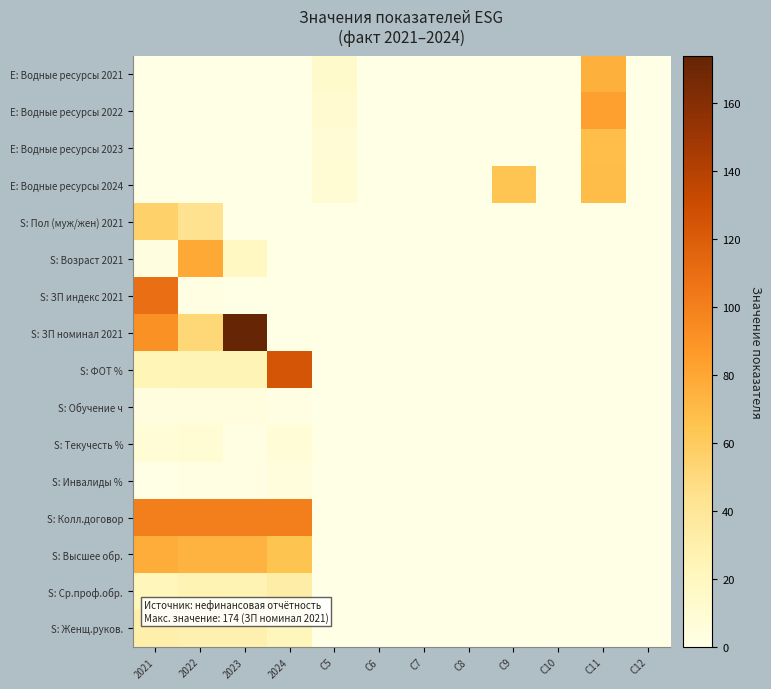

What is the spread (max minus min) of values at C5?

13